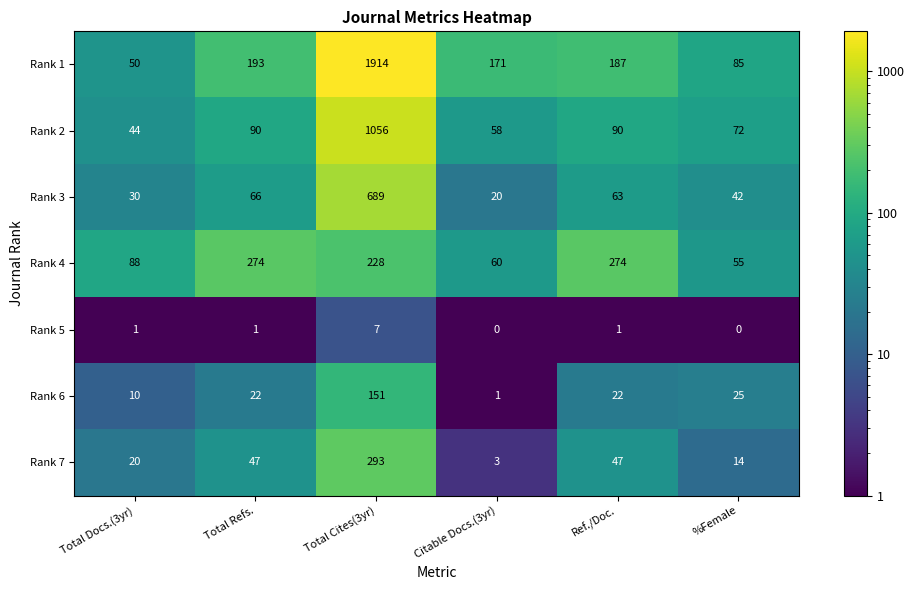

What is the average value of the Rank 1 series?

433